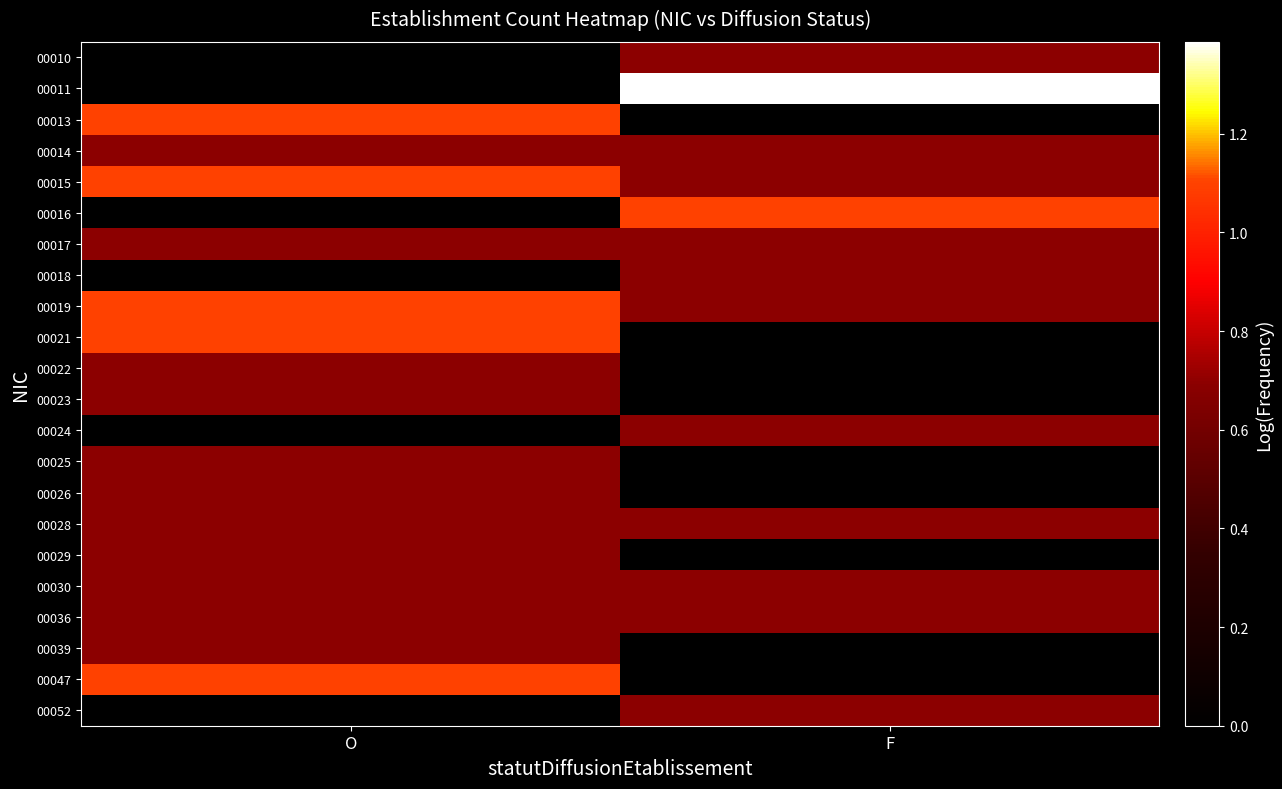

At how many categories does at least one series exceed 0?

2